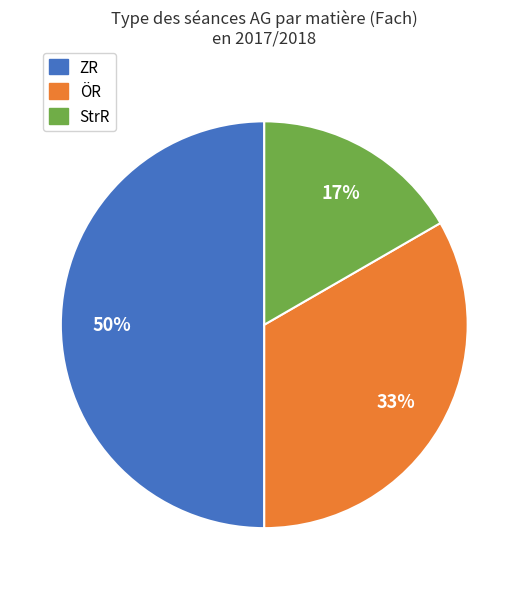

How many segments does this pie chart have?

3